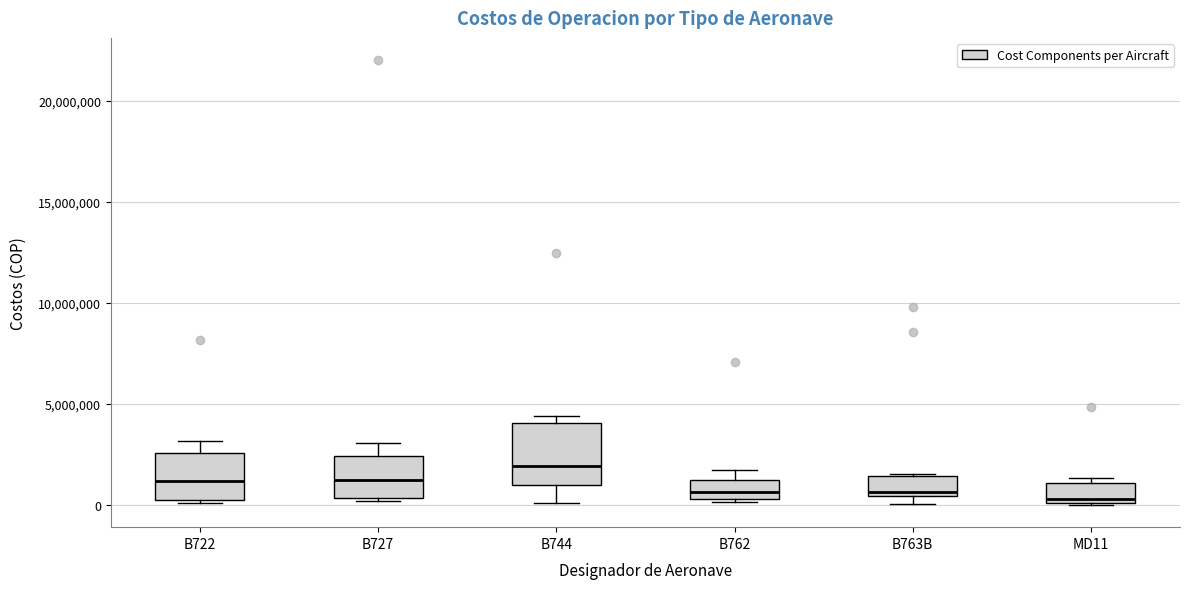

Which box's median line is the highest?

B744